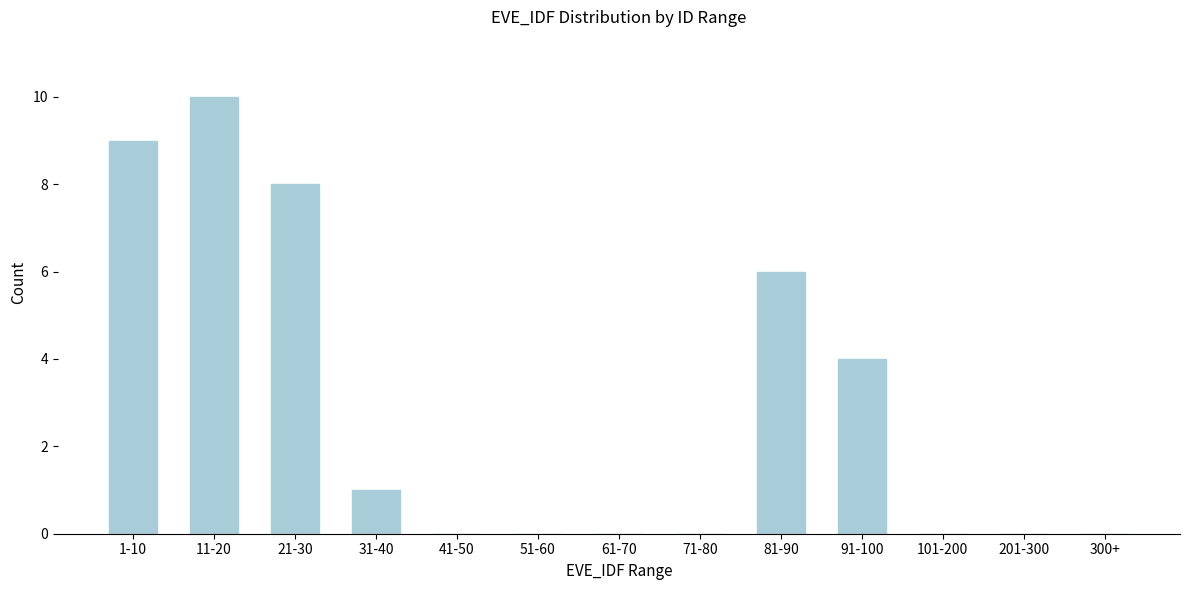

Reading left to right, transcribe all the data shown in this chart.

1-10=9	11-20=10	21-30=8	31-40=1	41-50=0	51-60=0	61-70=0	71-80=0	81-90=6	91-100=4	101-200=0	201-300=0	300+=0